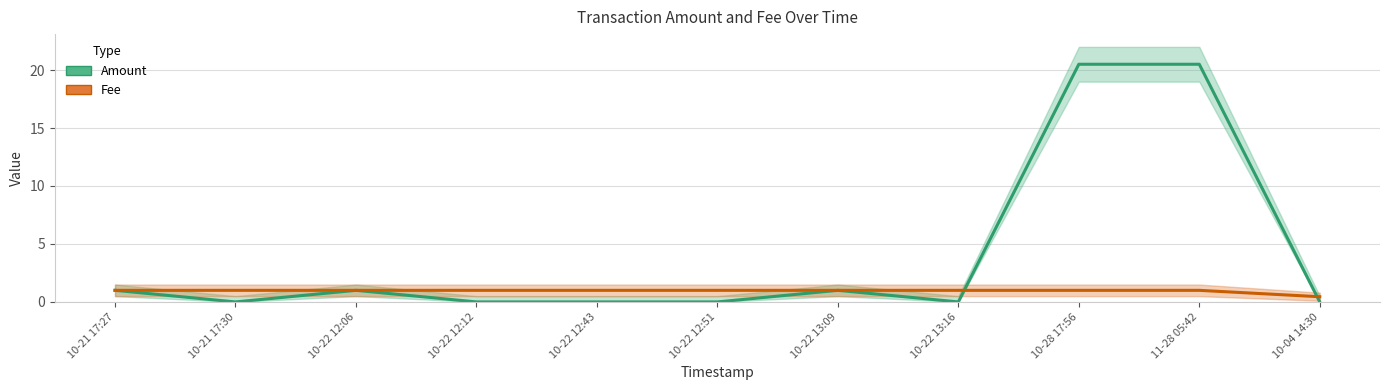

How many data points does each series have?

11